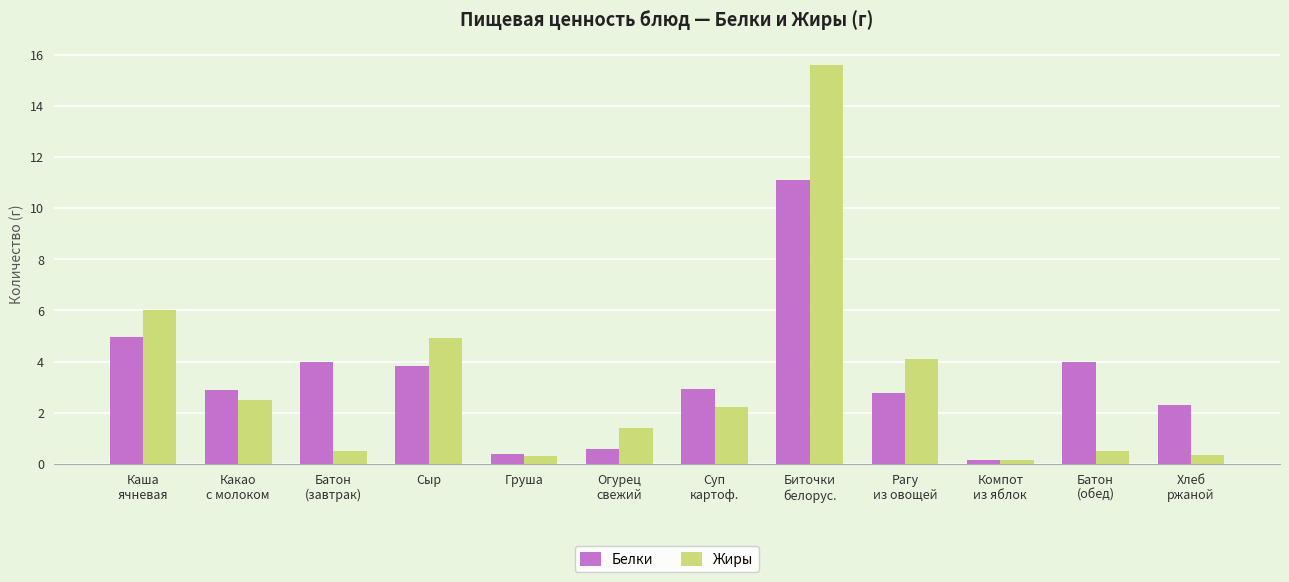

What is the maximum value shown in the chart?

15.6